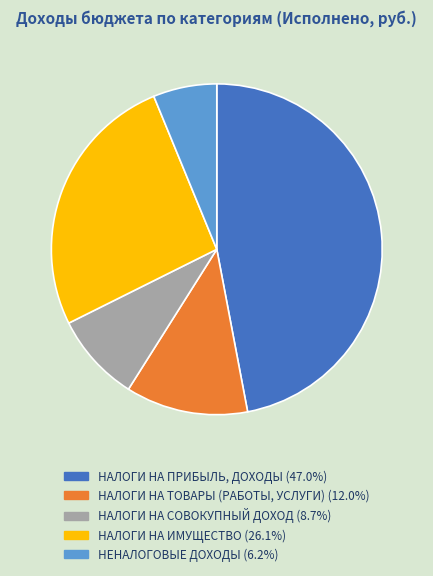

Is the sum of НЕНАЛОГОВЫЕ ДОХОДЫ and НАЛОГИ НА ИМУЩЕСТВО greater than half?

No